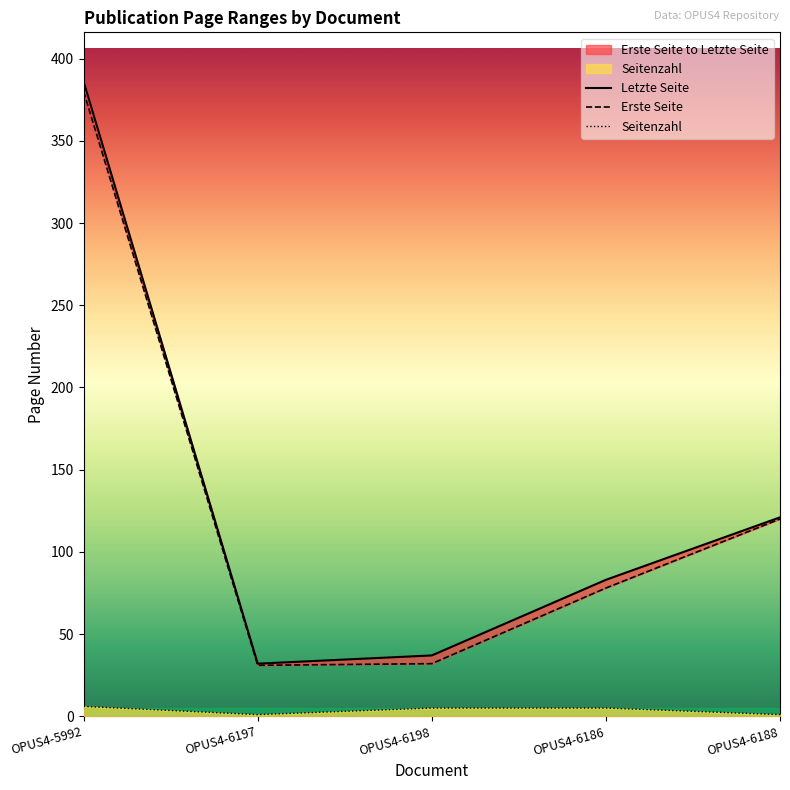

What position from the right is OPUS4-6197?

4